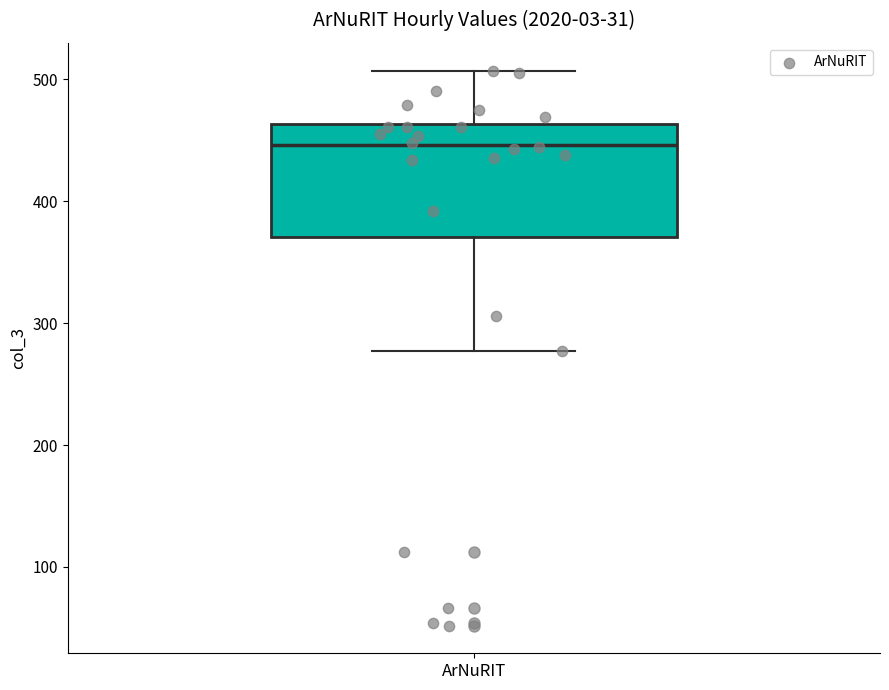

Where does the median line of the box for ArNuRIT sit on the y-axis? The values are not printed on the chart, so give them approximately, as read against the axis.

450